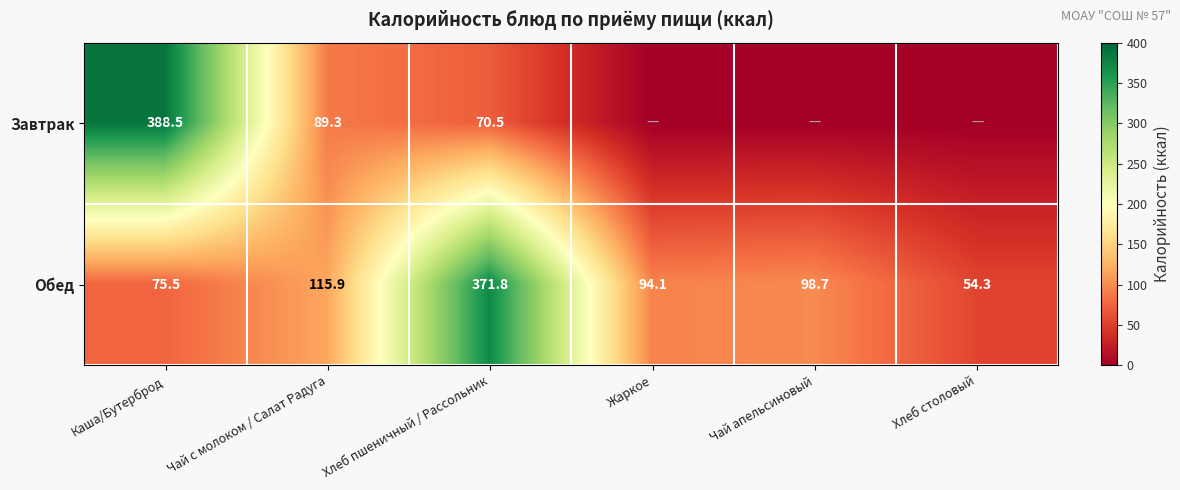

List the labels in order of Обед value, smallest first.

Хлеб столовый, Каша/Бутерброд, Жаркое, Чай апельсиновый, Чай с молоком / Салат Радуга, Хлеб пшеничный / Рассольник